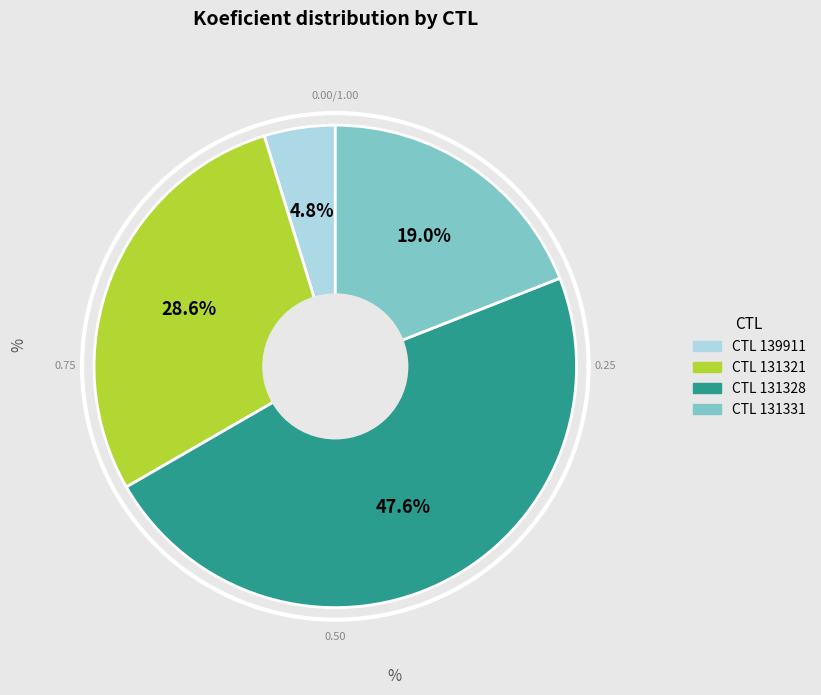

How many segments does this pie chart have?

4